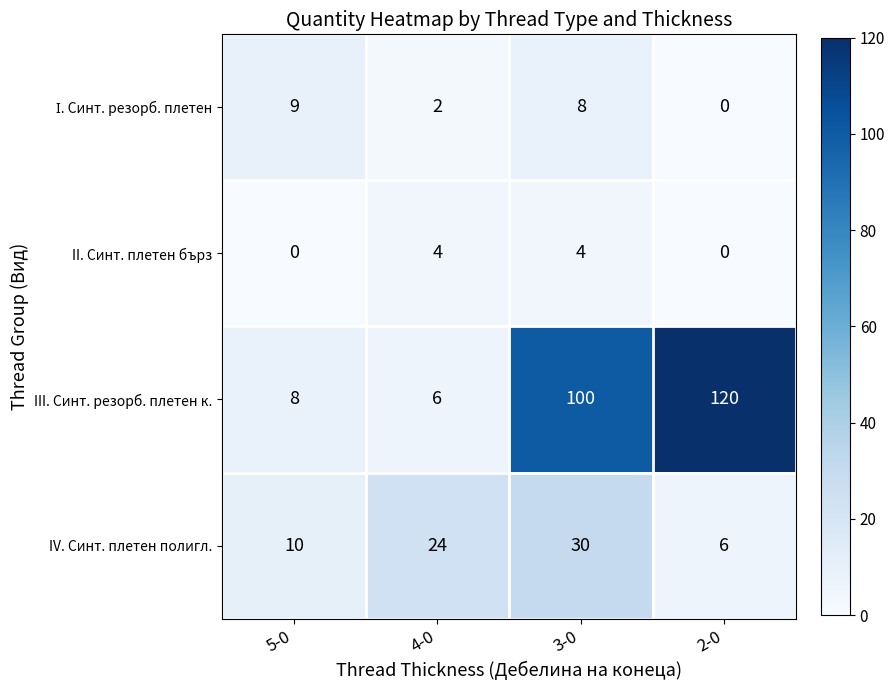

The value of IV. Синт. плетен полигл. at 5-0 is 3. True or false?

False